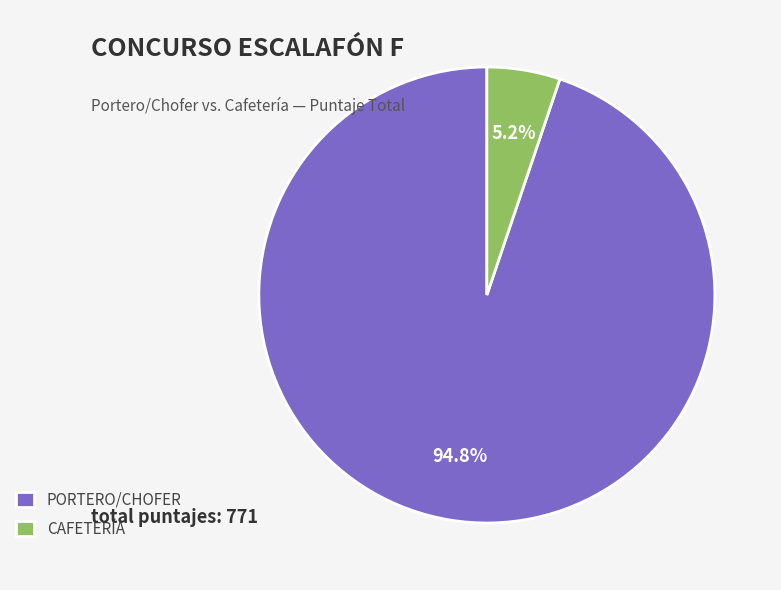

Is there any slice that represents more than half of the pie?

Yes